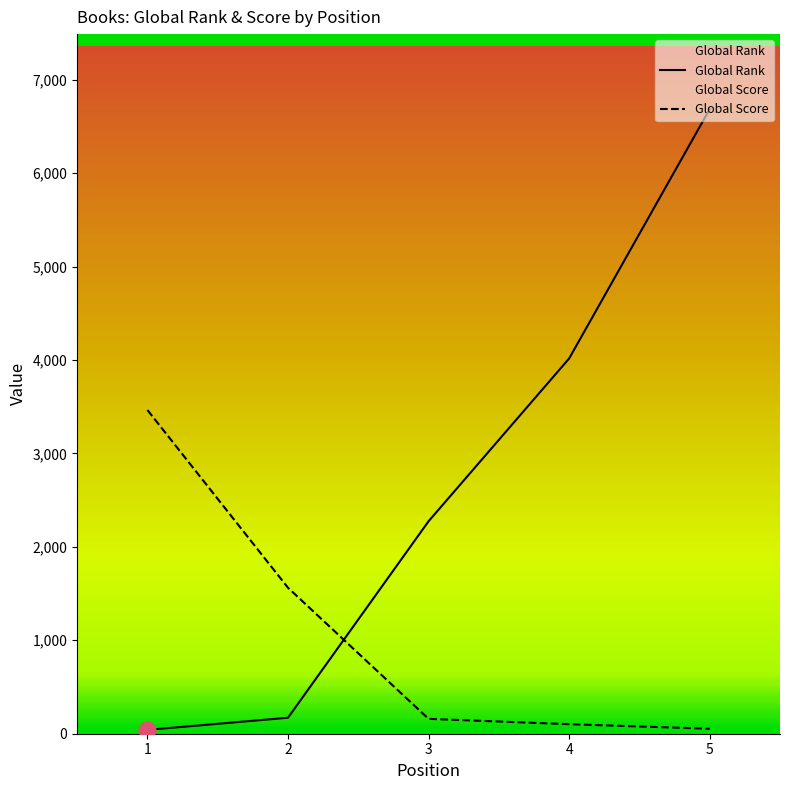

What is the difference between the maximum and second lowest values in the Global Score series?

3362